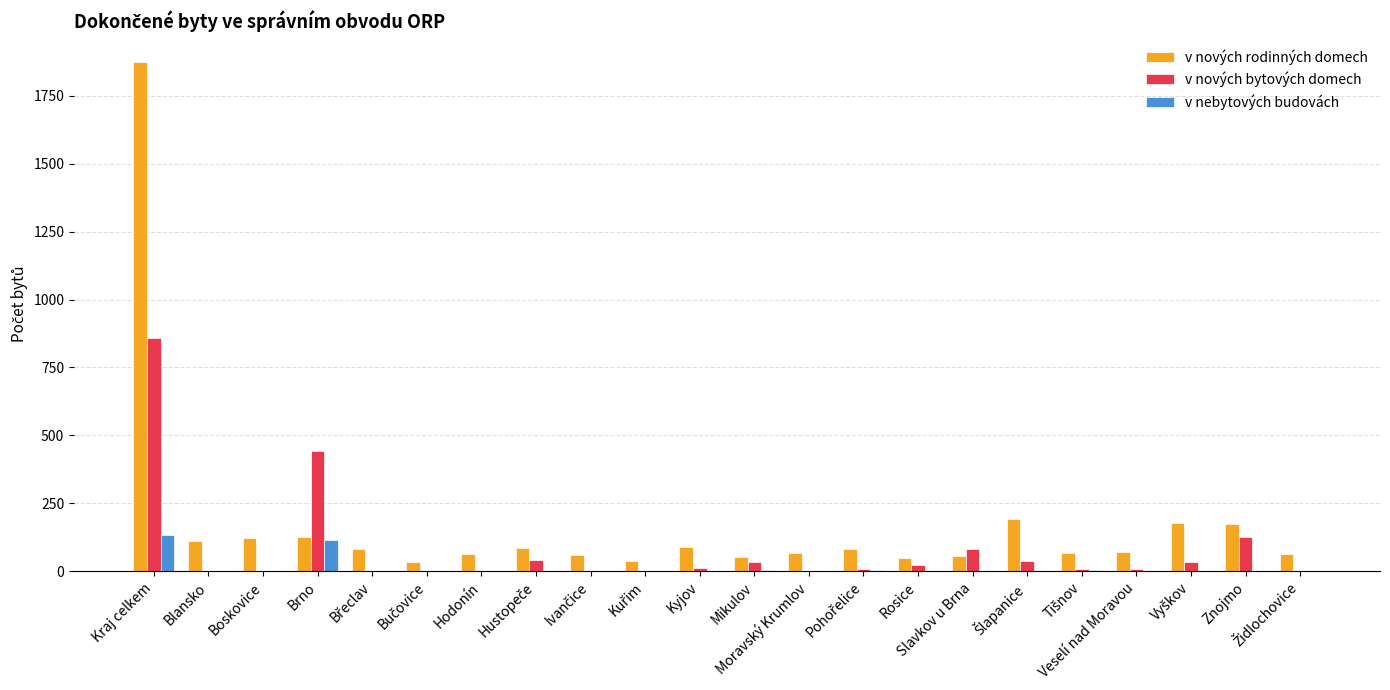

The value of v nových bytových domech at Brno is 617. True or false?

False